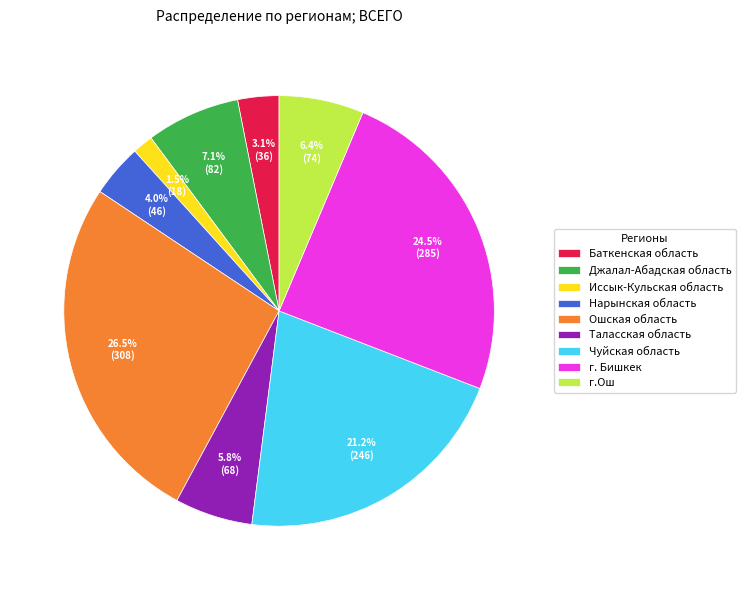

Do Иссык-Кульская область and Баткенская область together represent more than half of the pie?

No